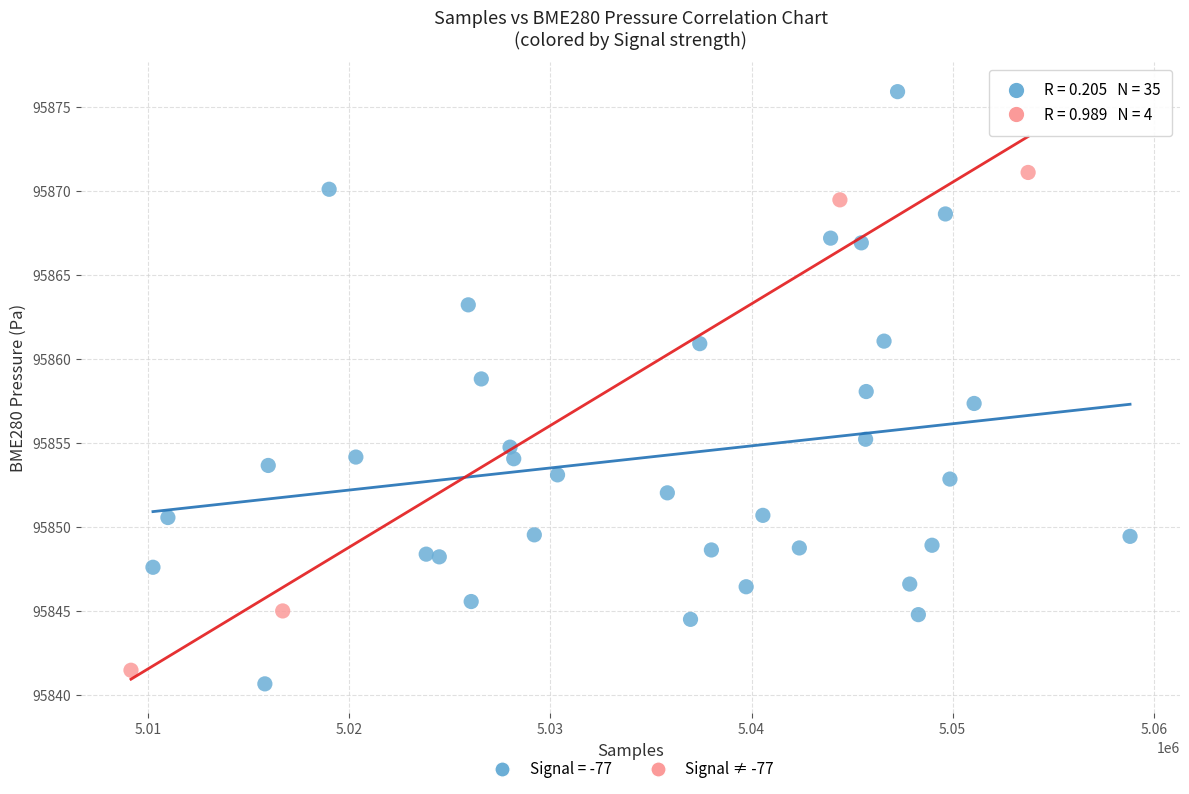

Which series reaches the maximum Y coordinate?

Signal = -77